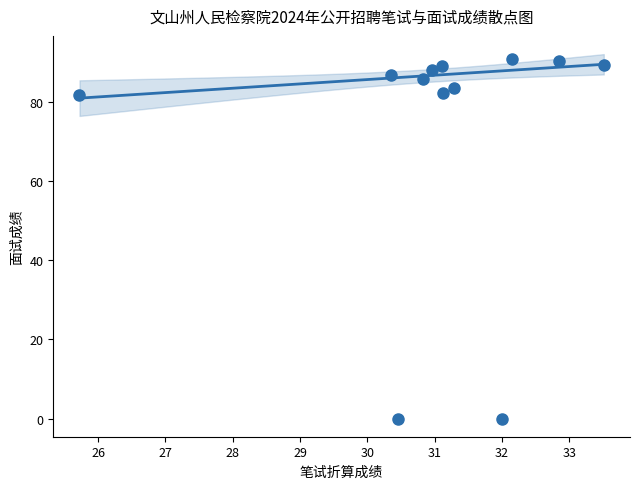

What is the average X value?

31.0